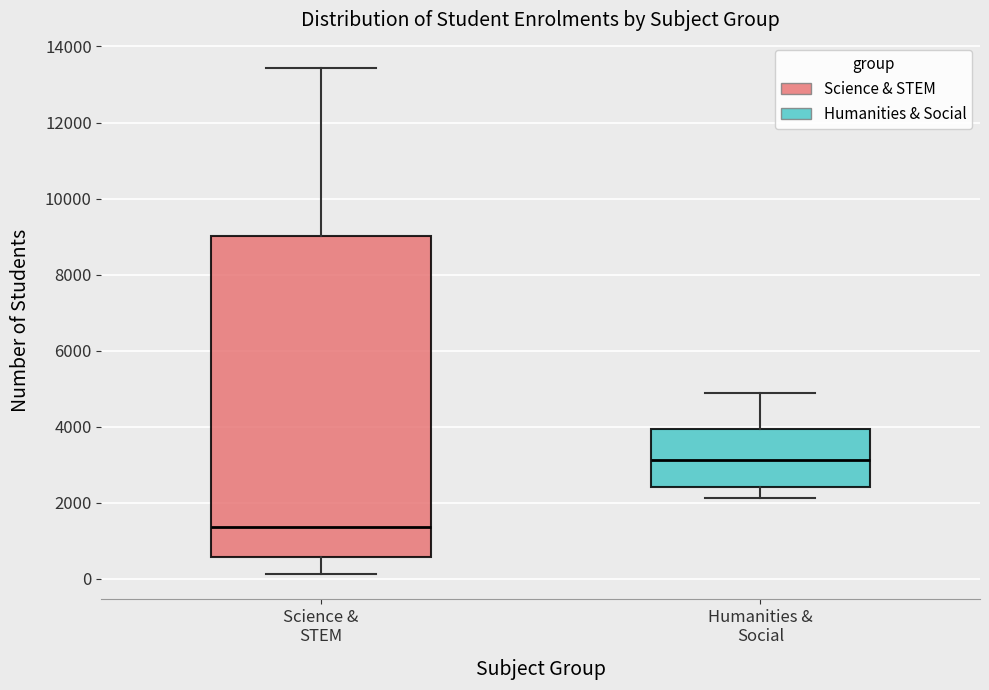

Reading left to right, read every box against the y-axis: the position of its median line, the range the box covers, and the ends of its whiskers. The values are not printed on the chart, so give them approximately, as read against the axis.

Science & STEM: median 1400, box 600 to 9000, whiskers 200 to 13400
Humanities & Social: median 3200, box 2400 to 4000, whiskers 2200 to 4800